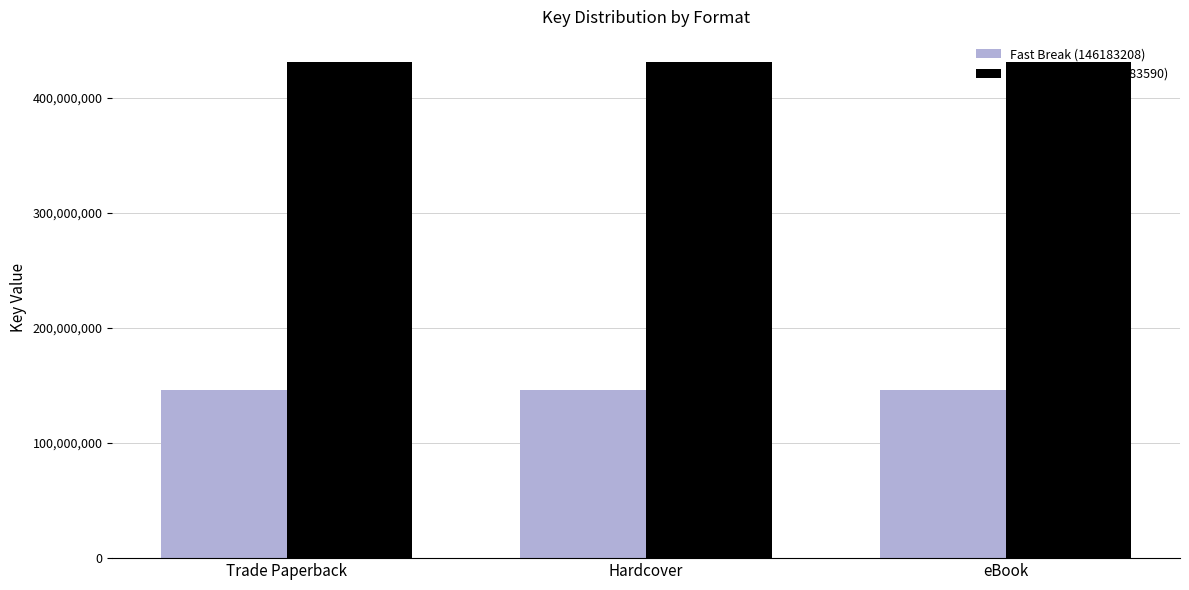

Reading right to left, transcribe all the data shown in this chart.

Fast Break (146183208): 146183208	146183208	146183208
Pay It Forward (431283590): 431283590	431283590	431283590